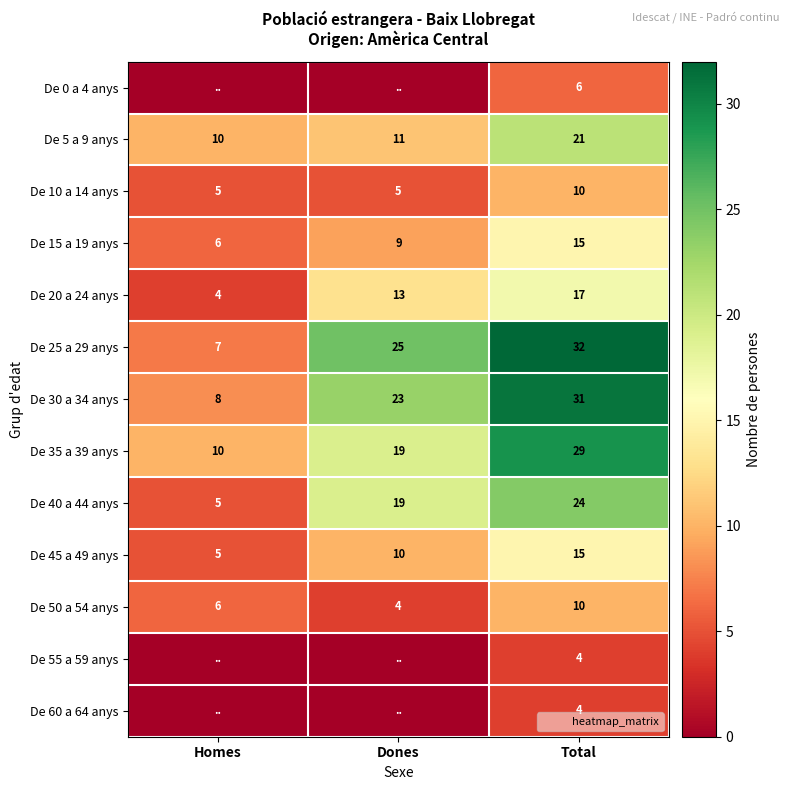

Is the value of De 0 a 4 anys at Total greater than the value of De 25 a 29 anys at Dones?

No